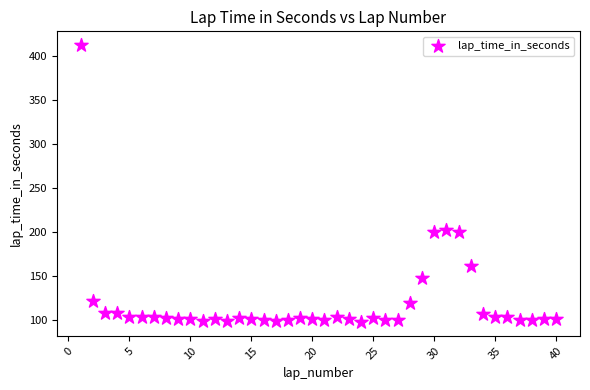

What is the range of X values (max minus min)?

39.0